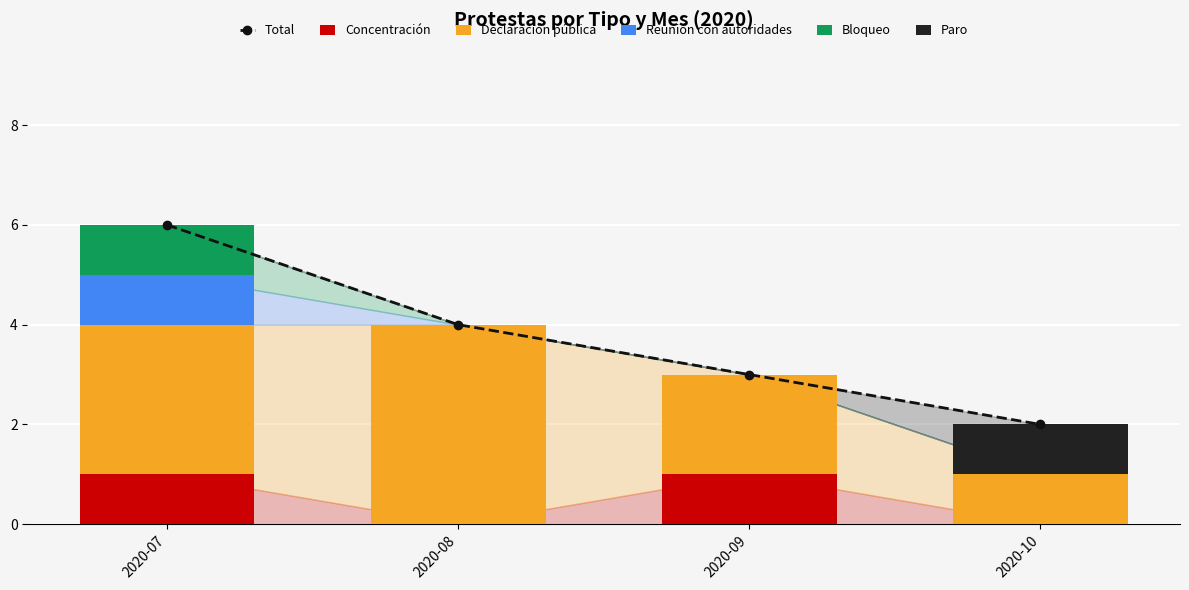

What is the difference between the maximum and minimum values in the Reunión con autoridades series?

1